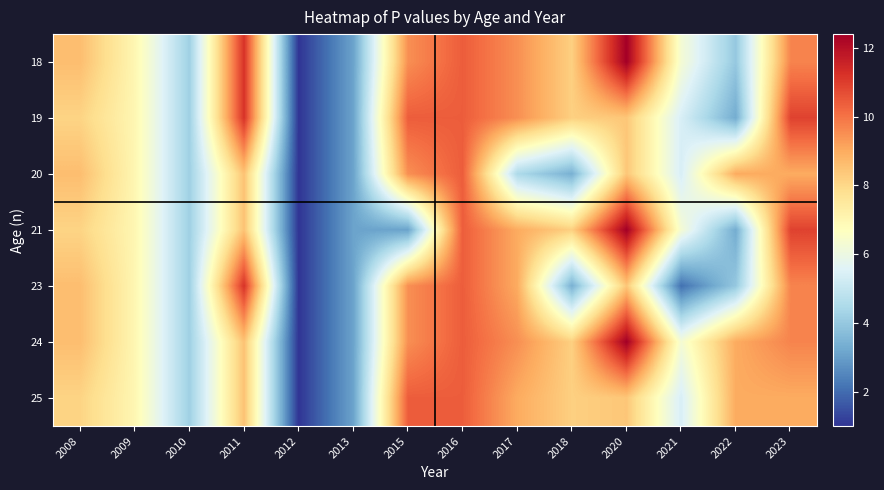

At which category is the sum across all series the highest?

2016